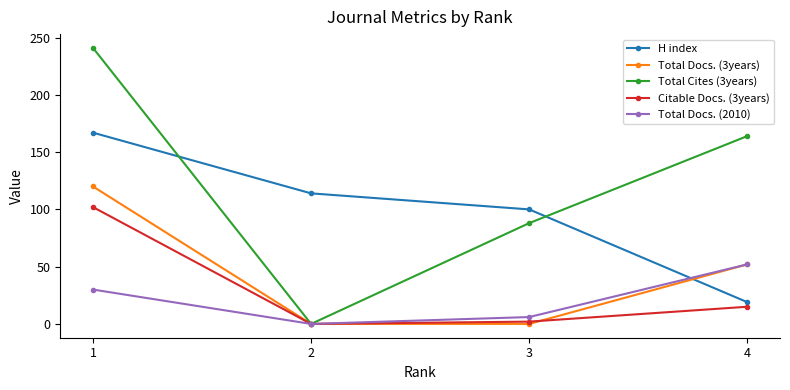

True or false: Total Docs. (2010) has more than 2 interior local peaks.

False